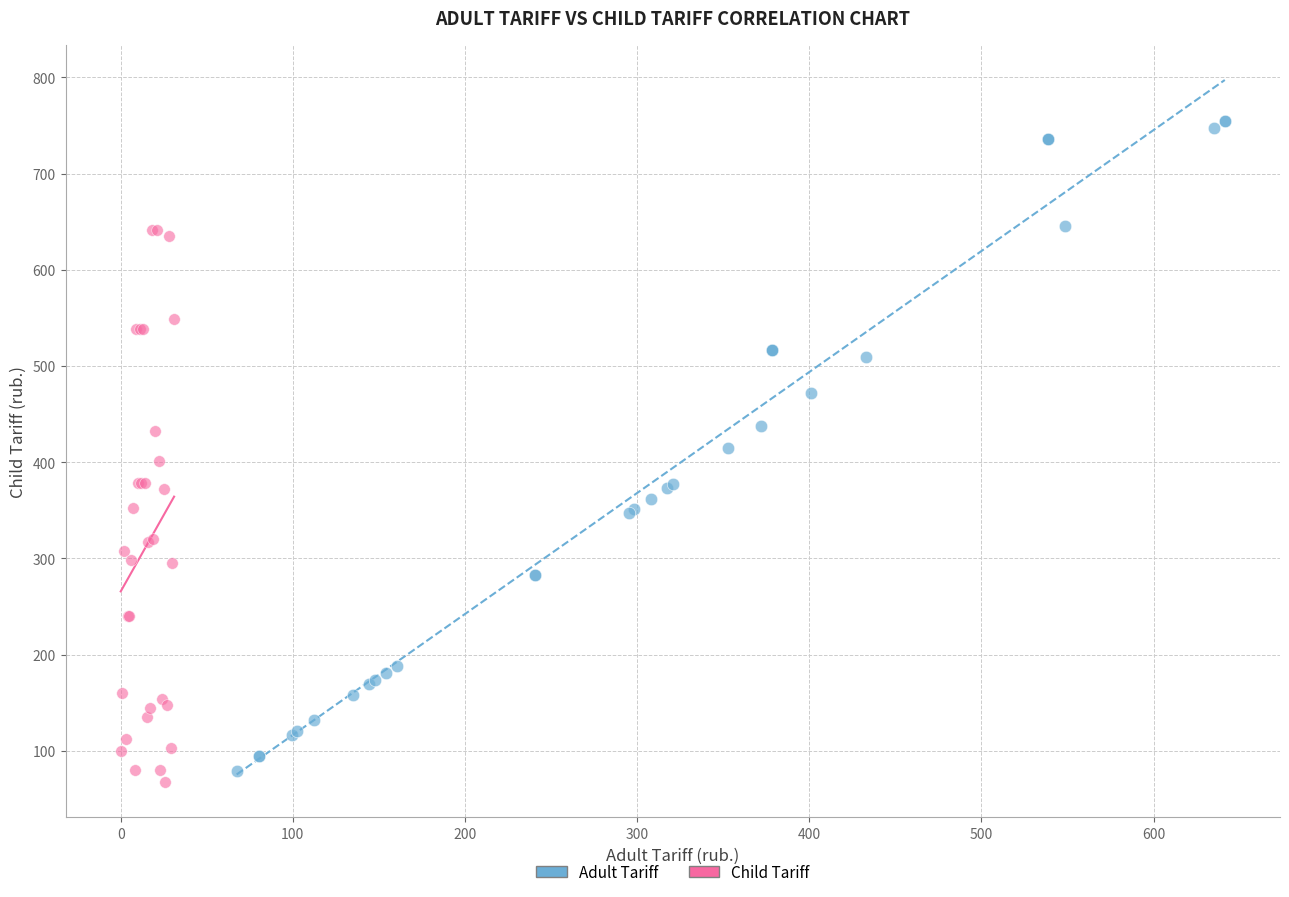

Which series has the largest Y range (max minus min)?

Adult Tariff